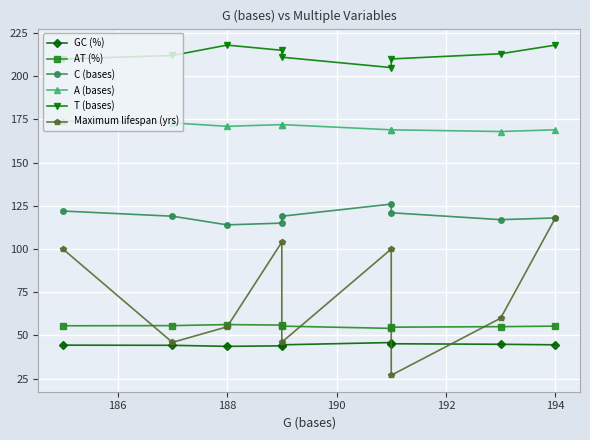

True or false: C (bases) has more than 0 points higher than both neighbors.

True